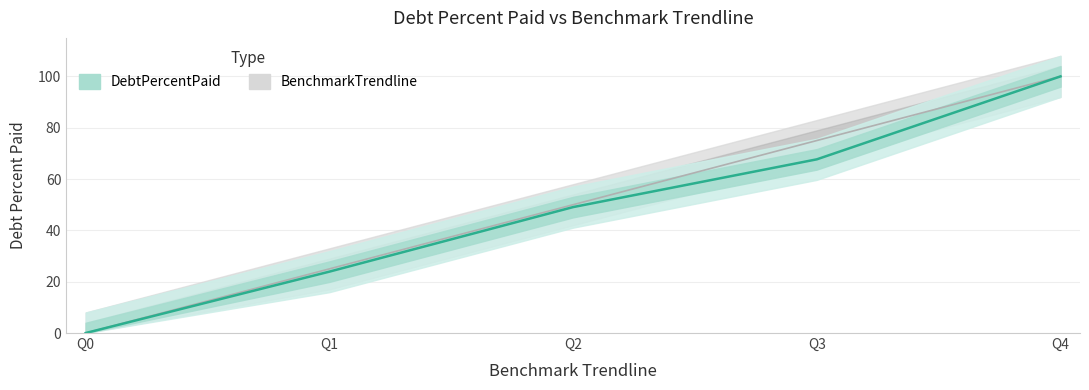

Which series has the widest spread of values?

DebtPercentPaid